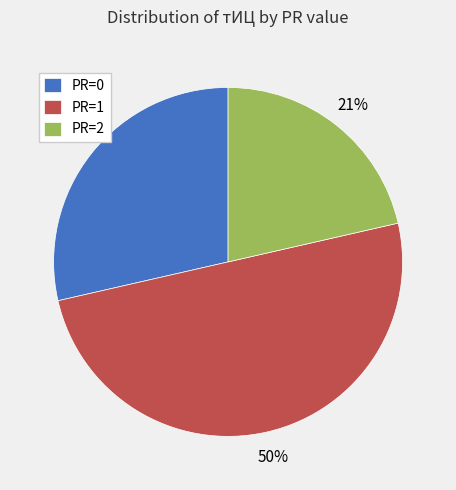

Which slice represents more than half of the pie?

PR=1